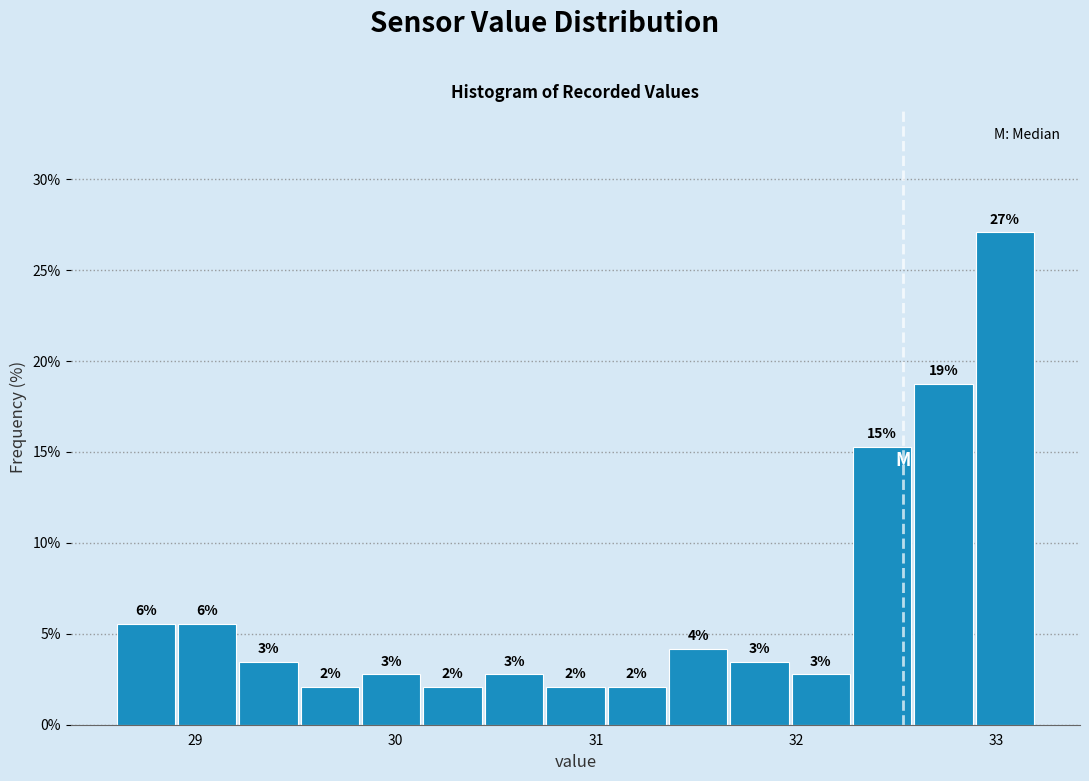

Around what value on the x-axis is the tallest bar? Give the approximate position of its centre, as read against the axis.

33.0